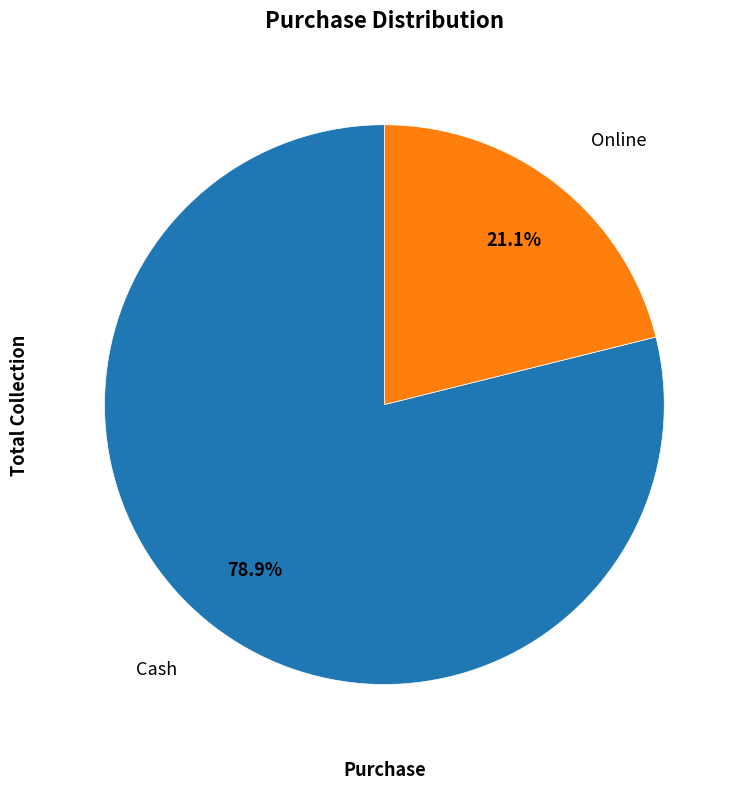

How many slices are in this pie chart?

2